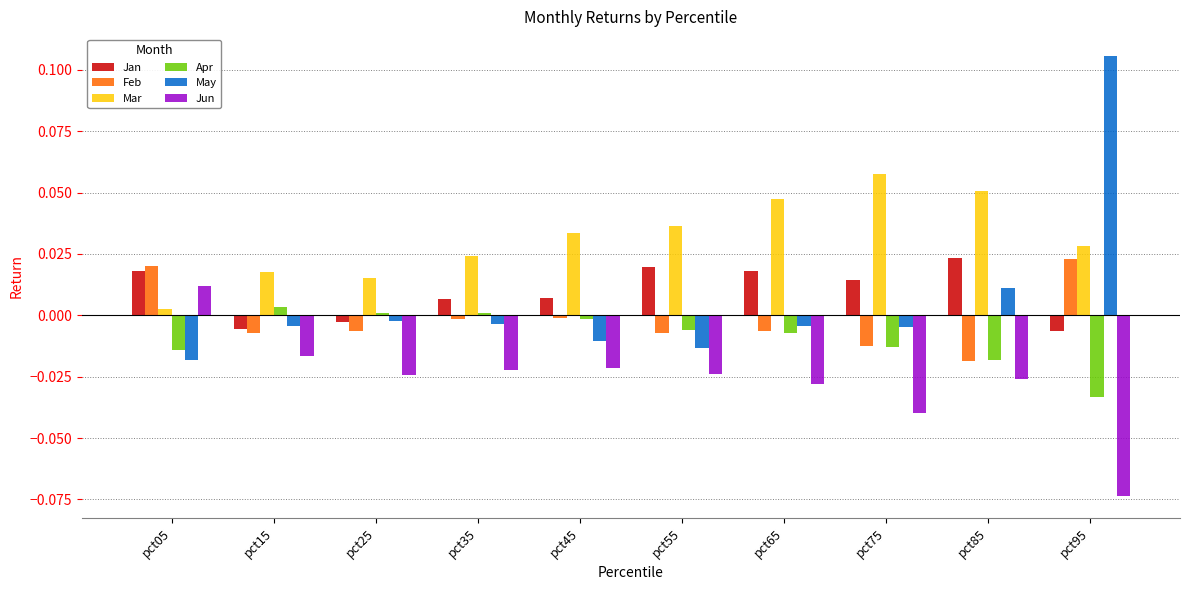

Which label corresponds to the largest value in the chart?

pct95